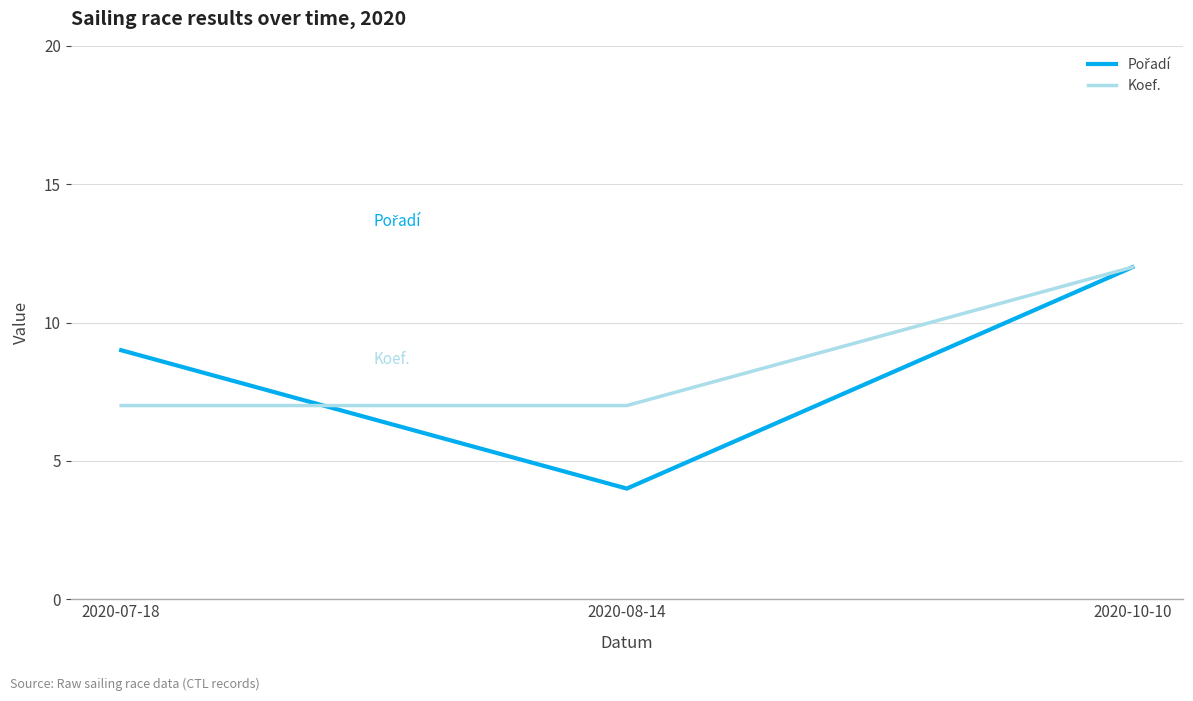

At which category is the sum across all series the highest?

2020-10-10